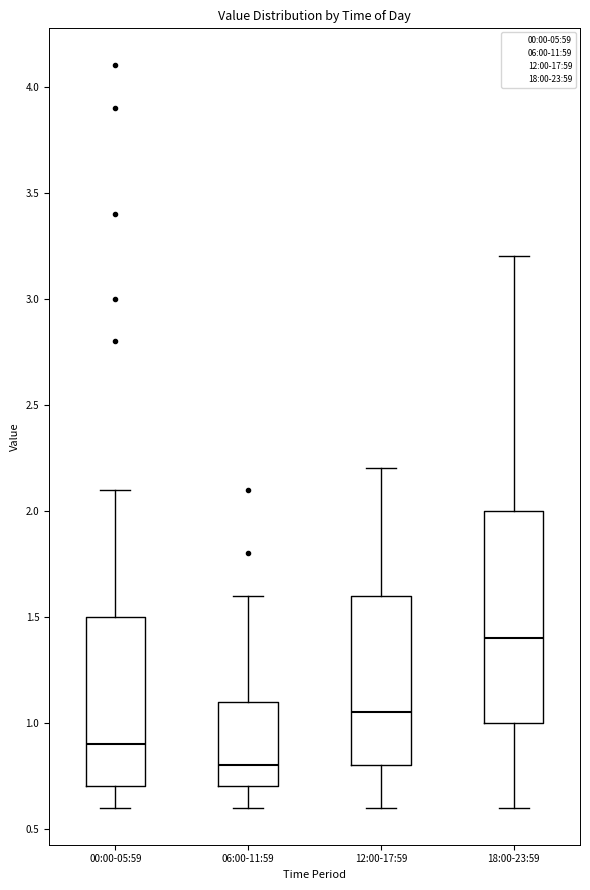

Which box has the highest median line?

18:00-23:59